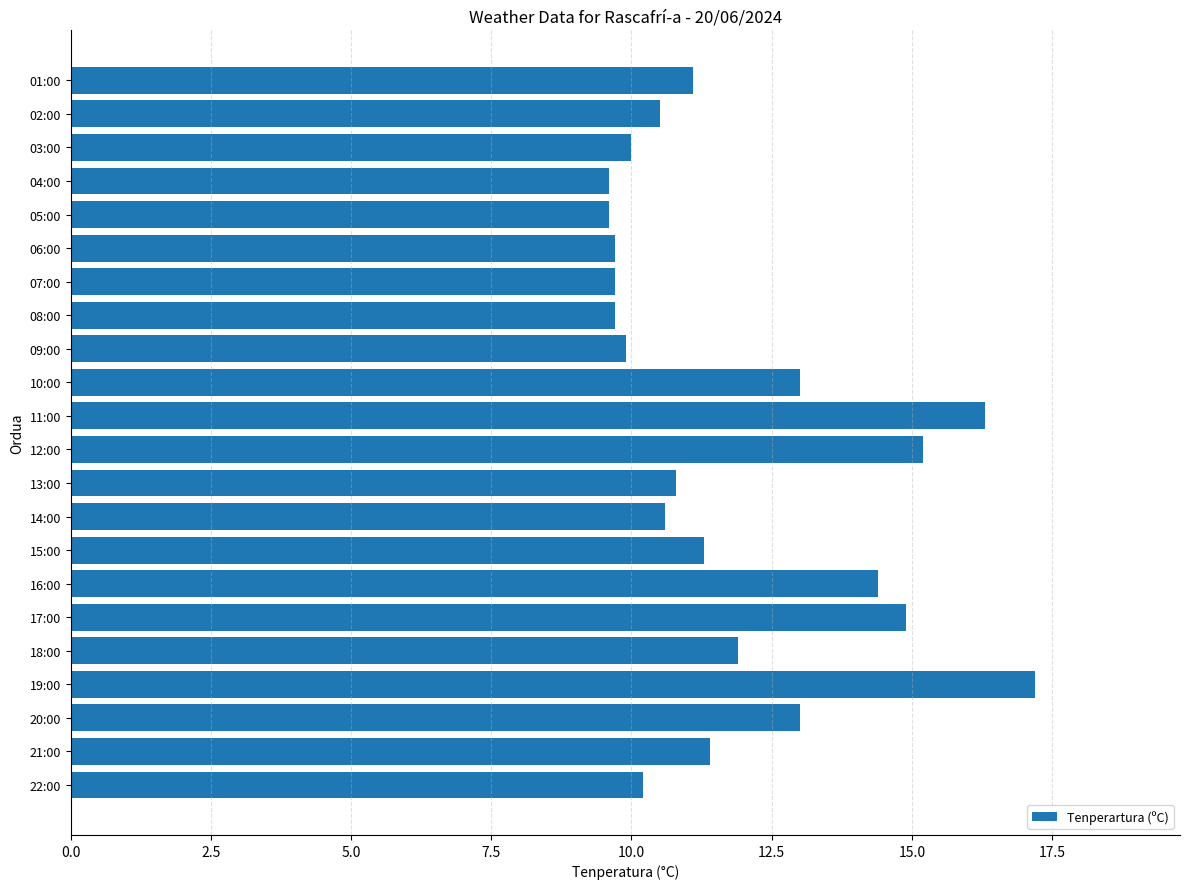

Is it true that the value at 21:00 is 11.4?

True